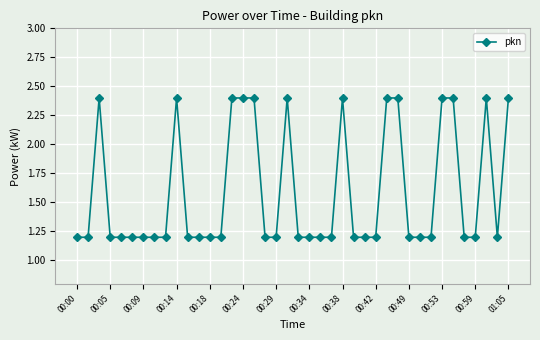

What is the value of the 36th point from the left?

1.2